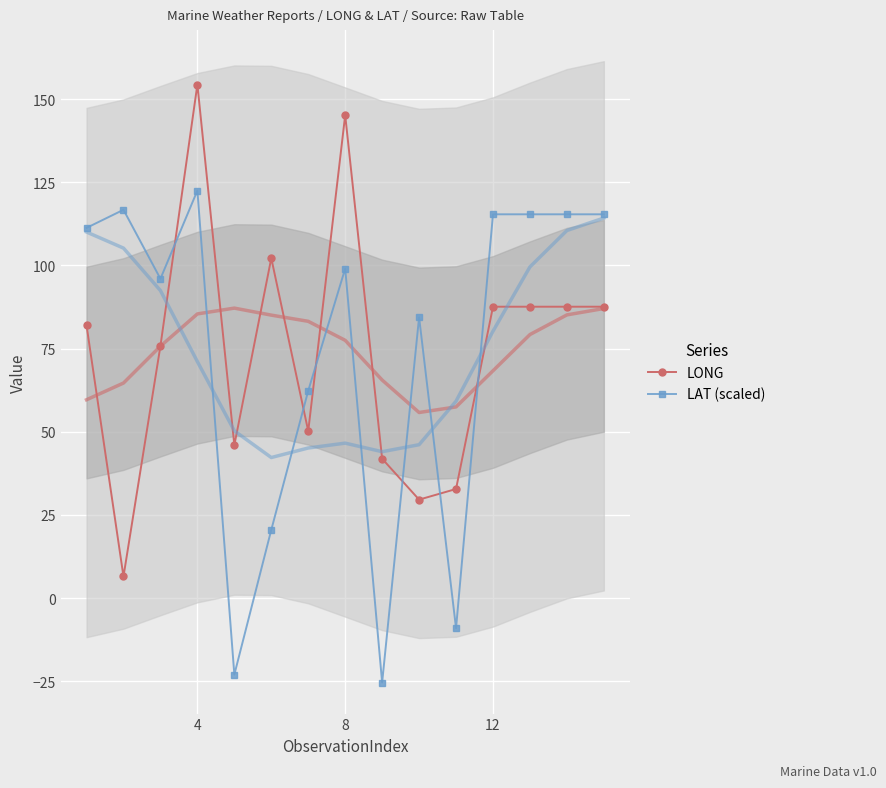

After their last crossing, which series has the higher values: LONG or LAT (scaled)?

LAT (scaled)